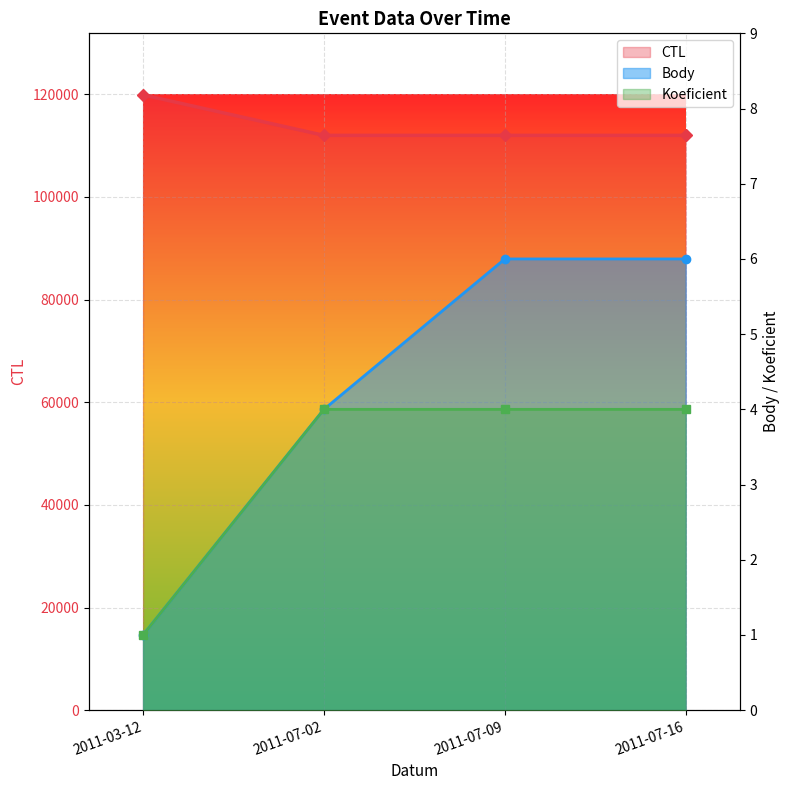

Count the number of data series in this chart.

3